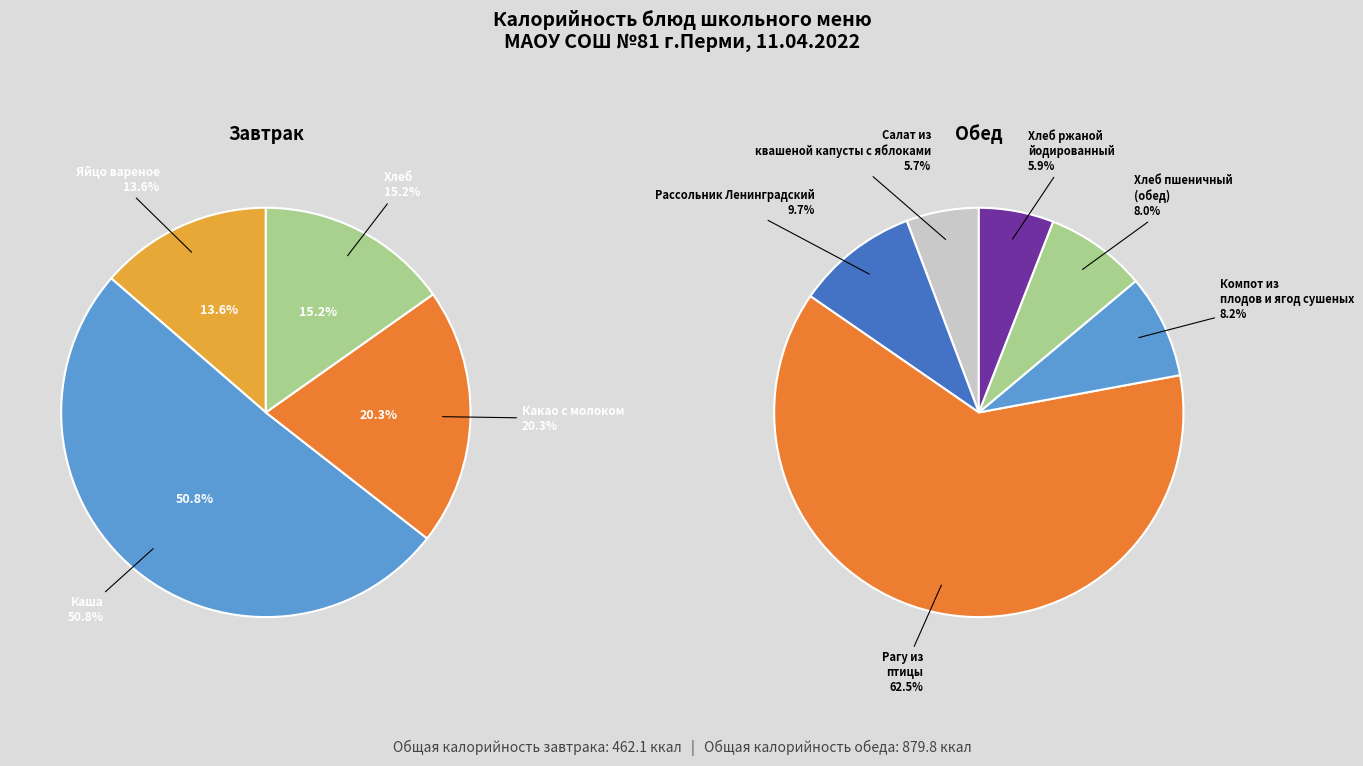

Is it true that Рассольник Ленинградский is 1% of the pie?

False